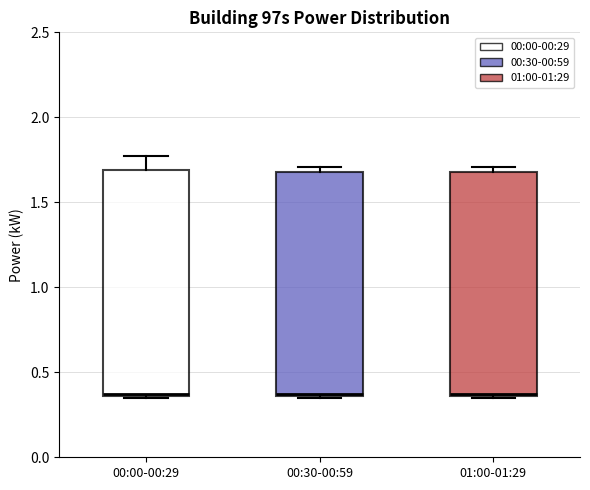

Where does the upper whisker of the box for 00:00-00:29 end on the y-axis? The values are not printed on the chart, so give them approximately, as read against the axis.

1.75